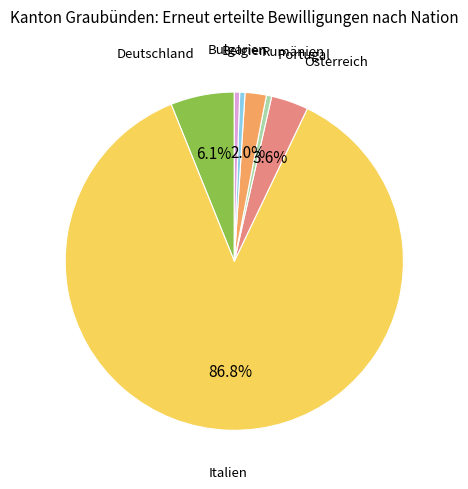

Is there any slice that represents more than half of the pie?

Yes